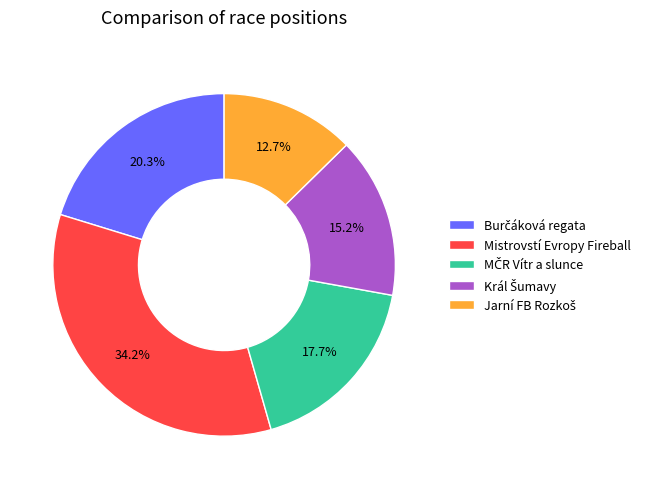

Which slice is the largest?

Mistrovstí Evropy Fireball